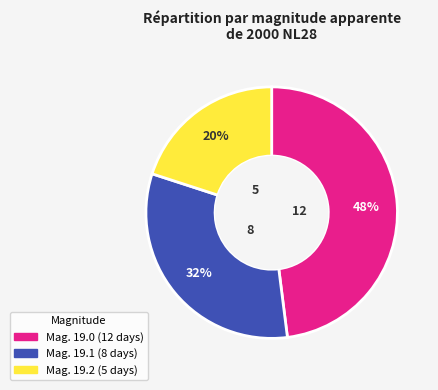

How many slices are in this pie chart?

3